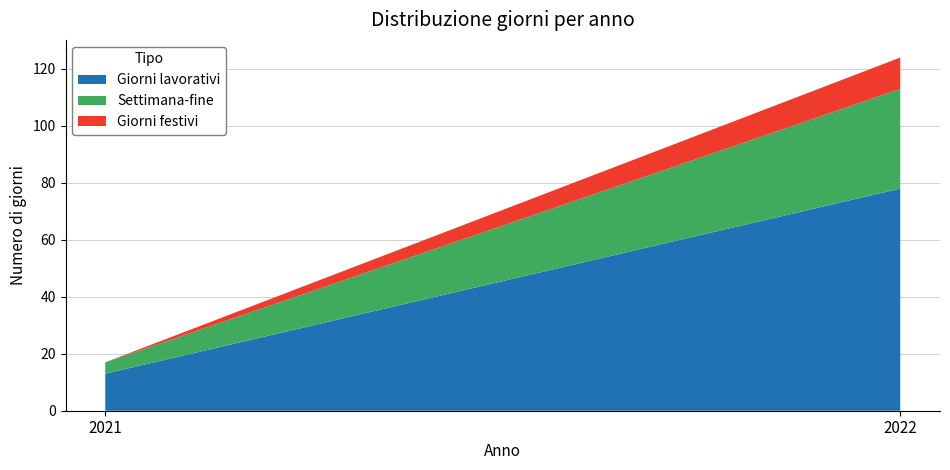

Reading right to left, what are all the values shown in this chart?

Giorni lavorativi: 78	13
Settimana-fine: 35	4
Giorni festivi: 11	0